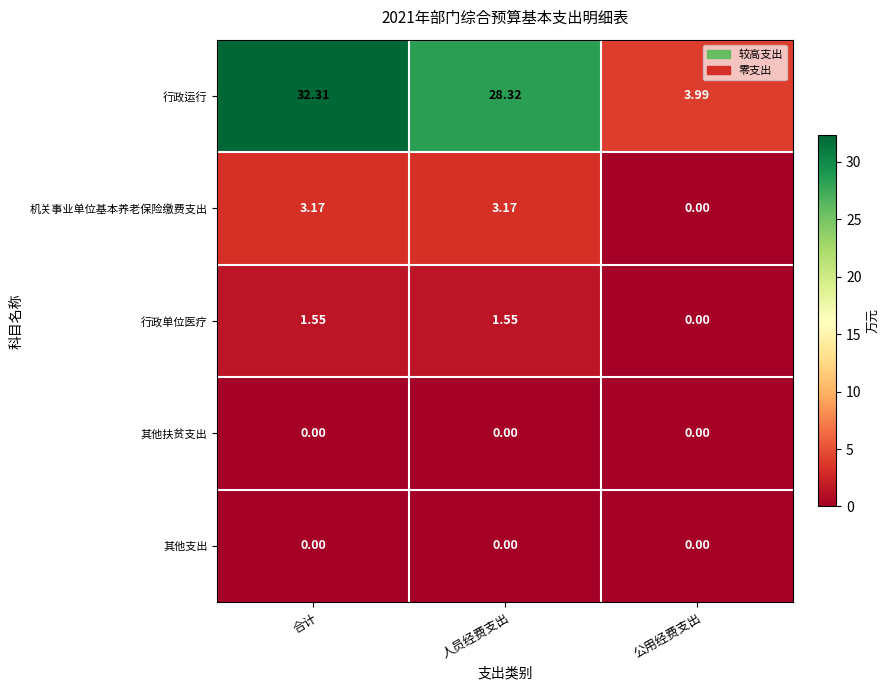

How many positive values does the 机关事业单位基本养老保险缴费支出 series have?

2